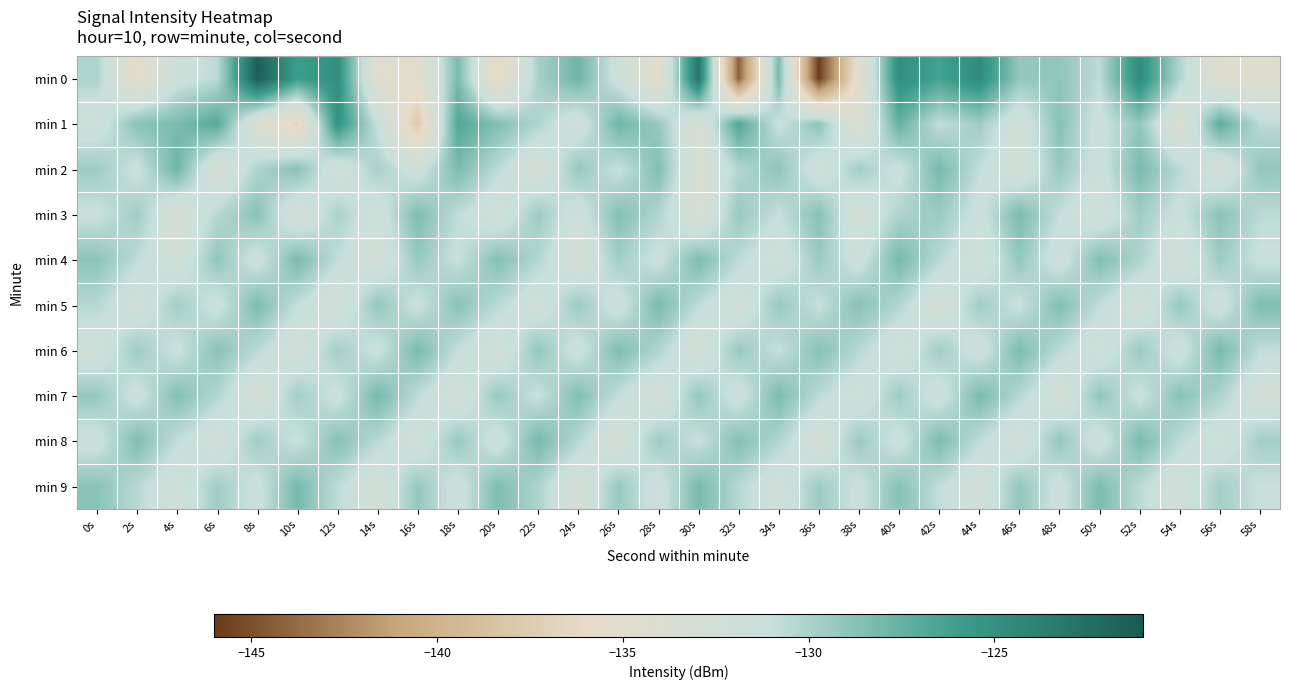

What is the spread (max minus min) of values at 38s?

6.3